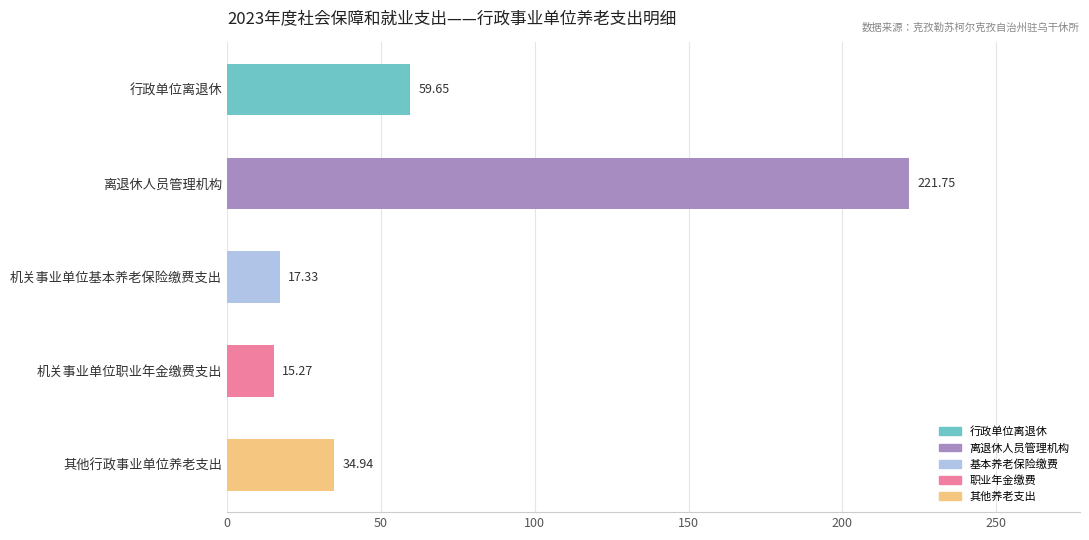

At which label is the value closest to 118?

行政单位离退休